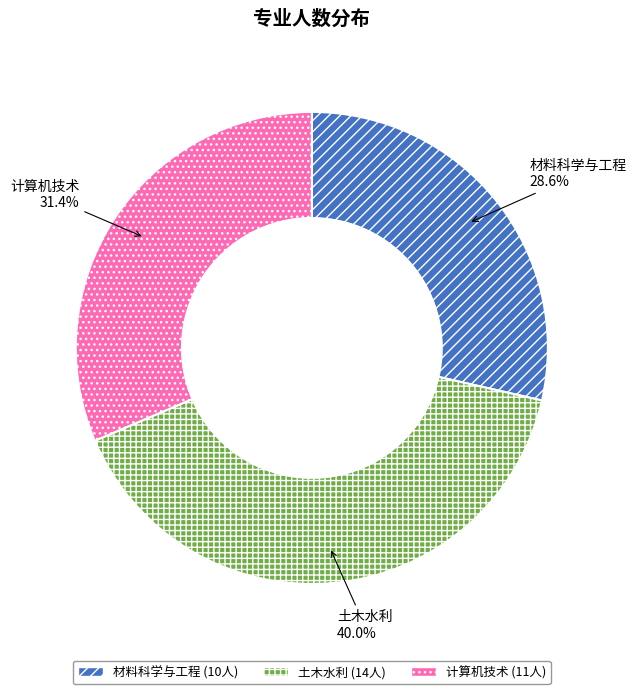

What percentage is the 材料科学与工程 slice, to the nearest percent?

29%